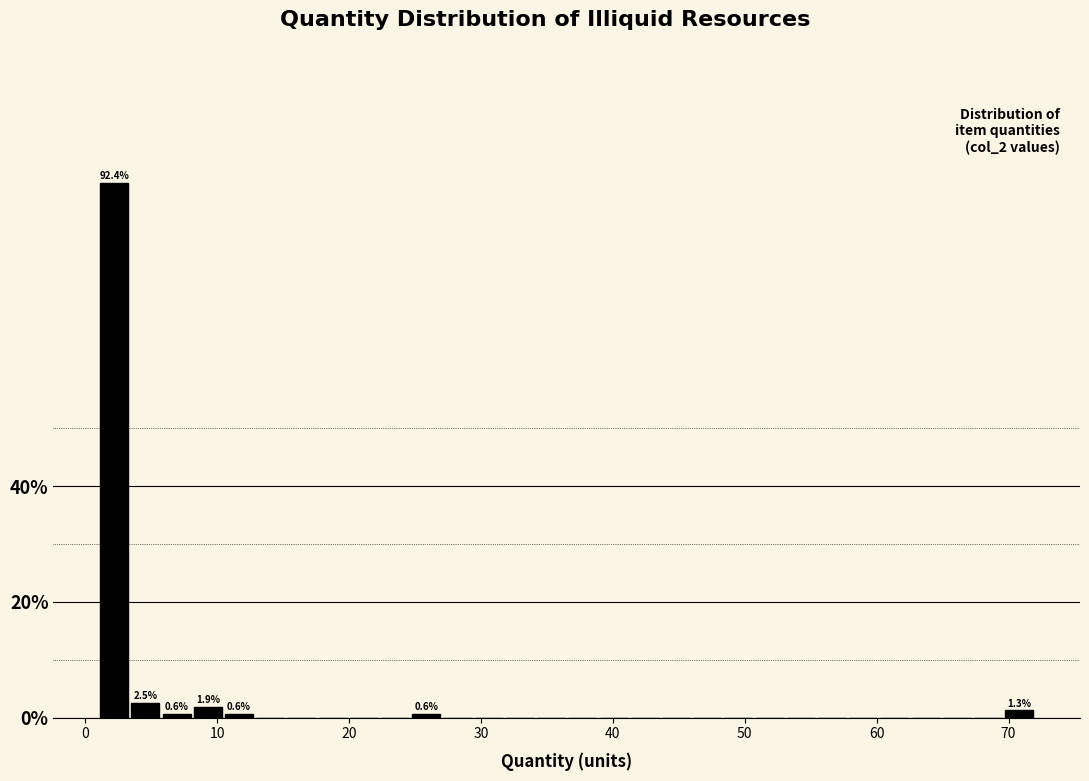

Read against the x-axis, roughly where is the centre of the tallest bar?

2